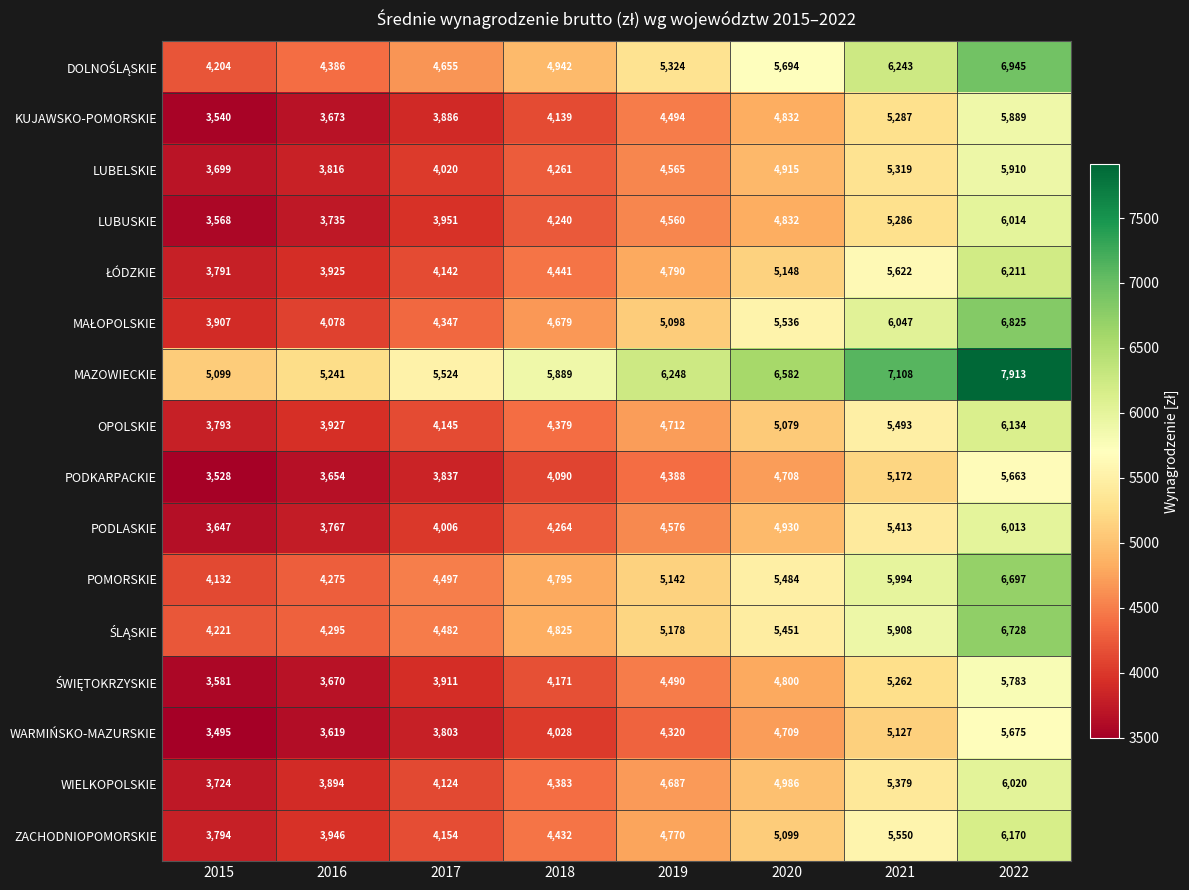

How many series are shown in this chart?

16